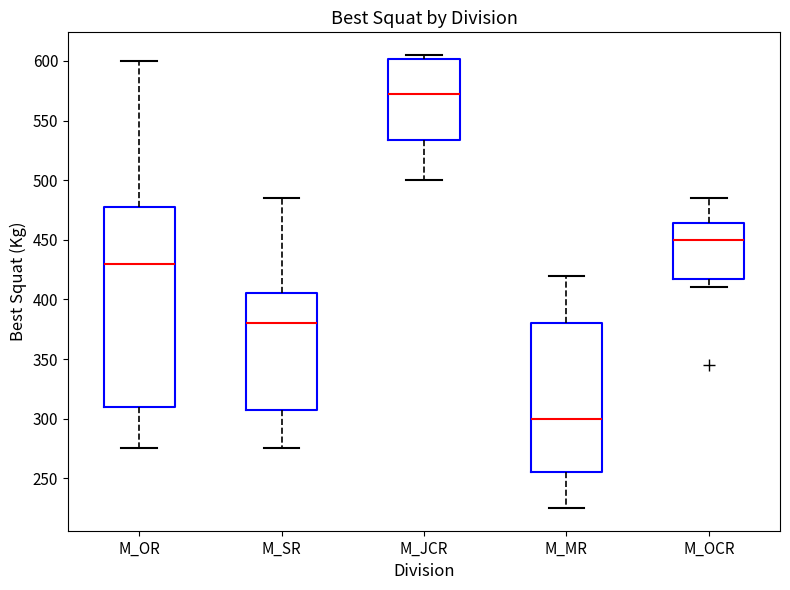

Reading left to right, transcribe this box plot: for each box, give where its median line is, the range the box spans, and where its two whiskers end, as read against the y-axis. The values are not printed on the chart, so give them approximately, as read against the axis.

M_OR: median 430, box 310 to 480, whiskers 275 to 600
M_SR: median 380, box 310 to 405, whiskers 275 to 485
M_JCR: median 575, box 535 to 600, whiskers 500 to 605
M_MR: median 300, box 255 to 380, whiskers 225 to 420
M_OCR: median 450, box 420 to 465, whiskers 410 to 485